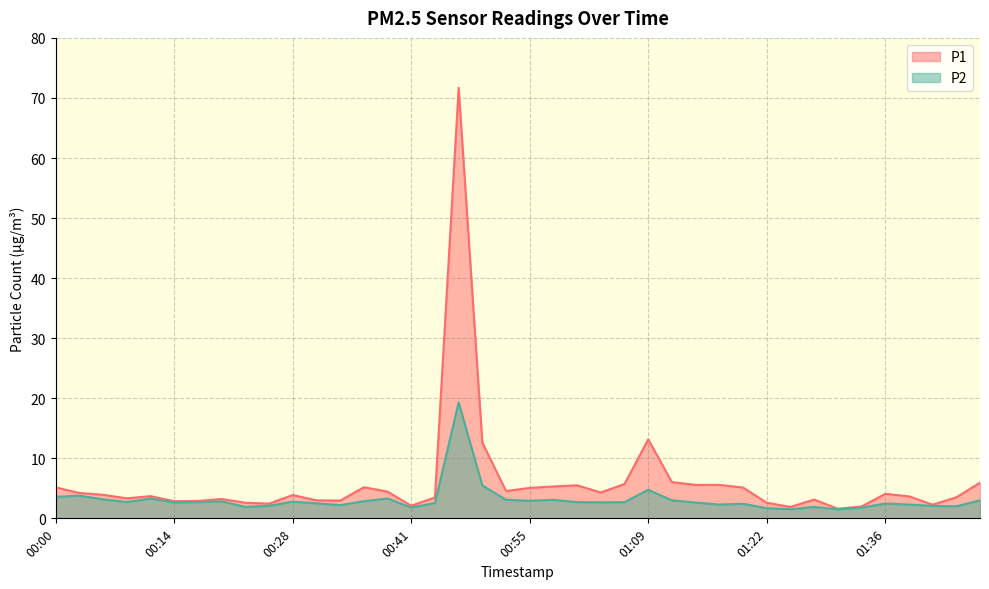

In P2, how many points are lower than both neighbors (excluding endpoints)?

11